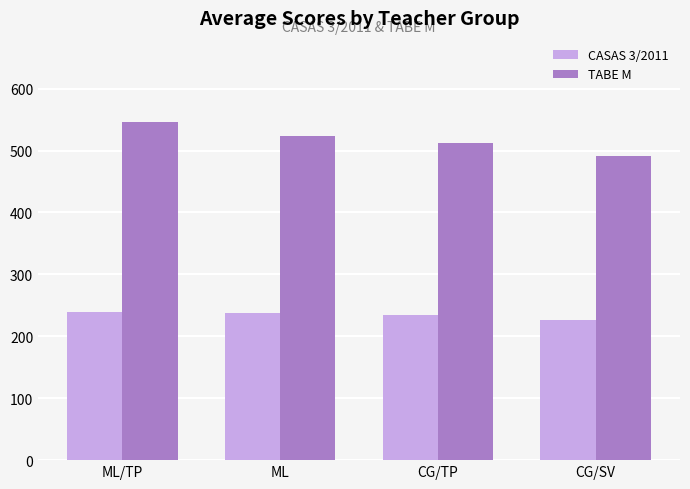

What is the value of the CASAS 3/2011 bar at the 1st from the left?

239.0